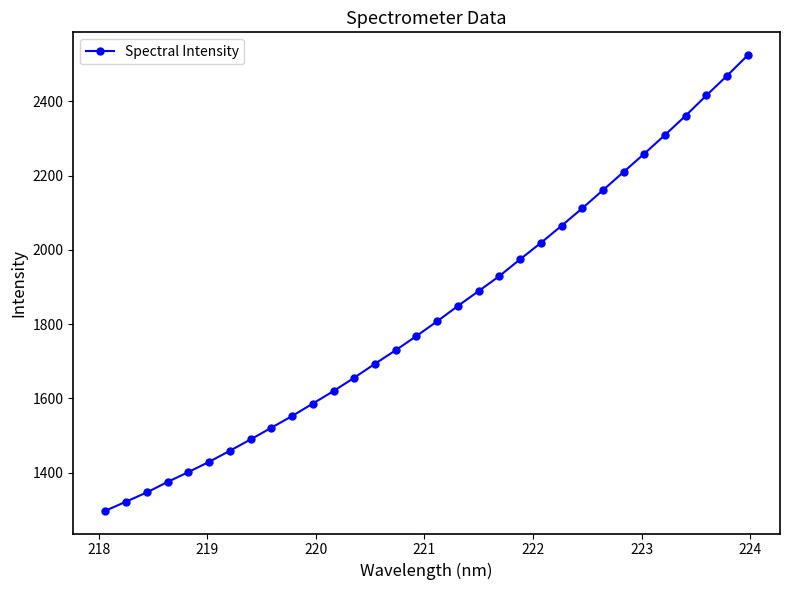

What is the value of the 31st point from the left?

2469.7